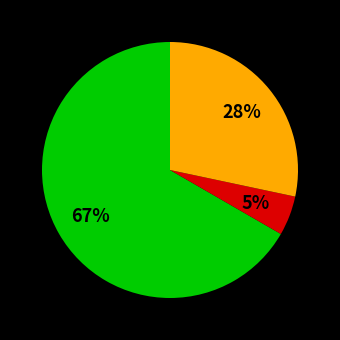

Is there any slice that represents more than half of the pie?

Yes